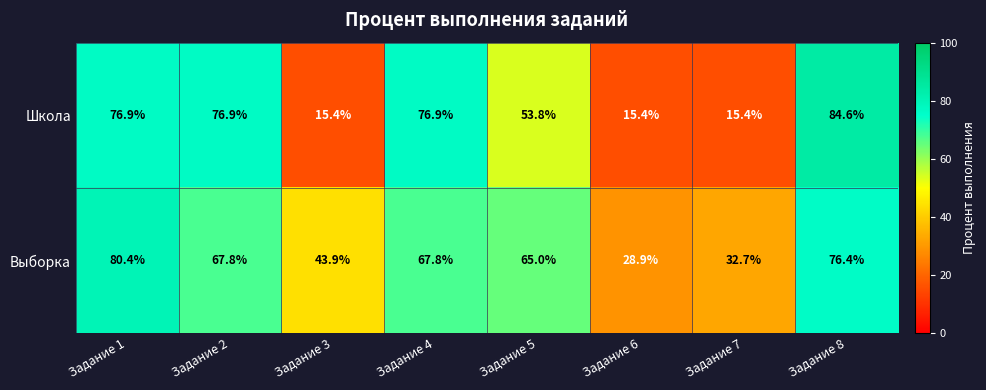

Reading left to right, list all the values displayed in this chart.

Школа: 76.9	76.9	15.4	76.9	53.8	15.4	15.4	84.6
Выборка: 80.4	67.8	43.9	67.8	65.0	28.9	32.7	76.4